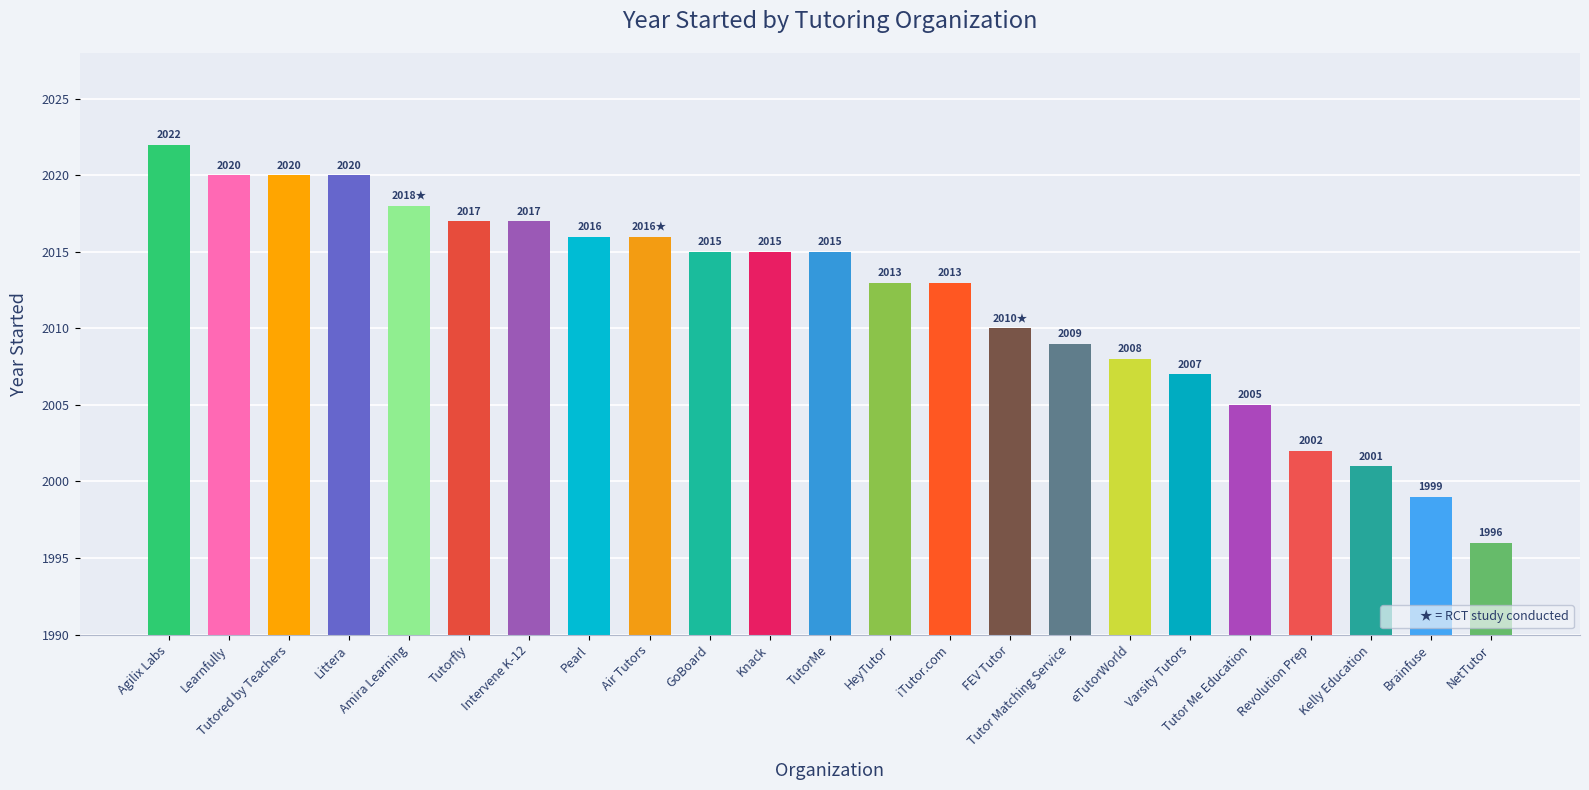

What is the ratio of the value at Intervene K-12 to the value at HeyTutor?

1.0